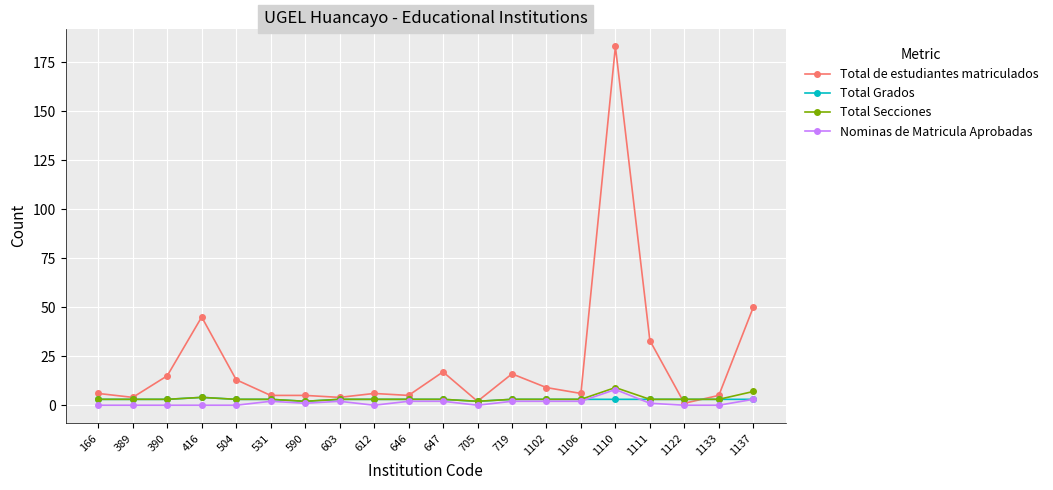

Which series has the largest range (max minus min)?

Total de estudiantes matriculados